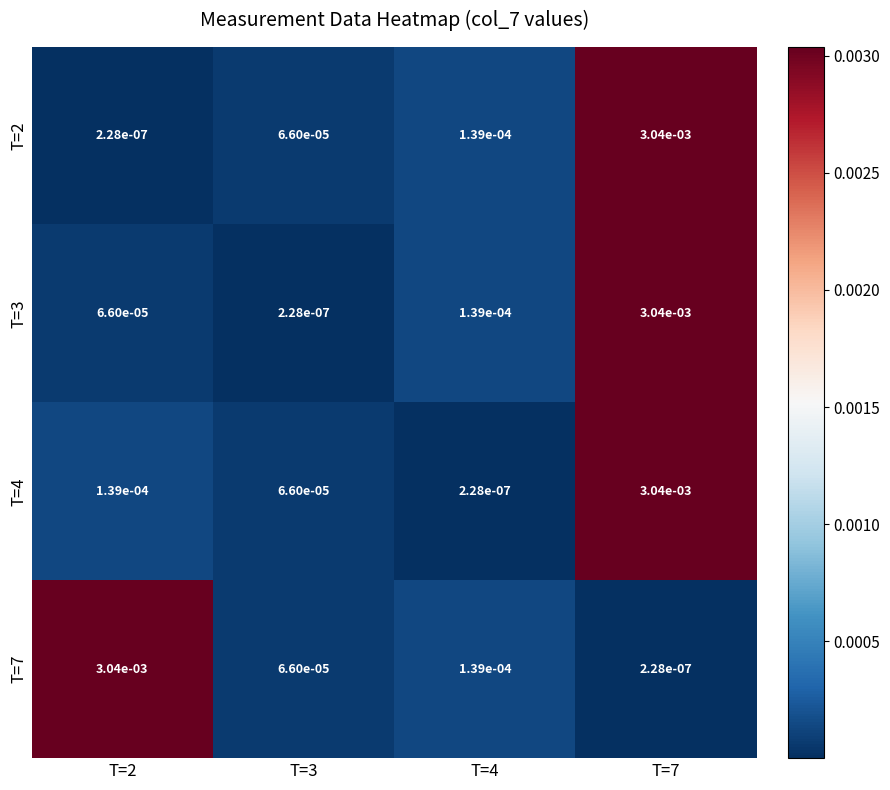

Count the number of categories in the chart.

4